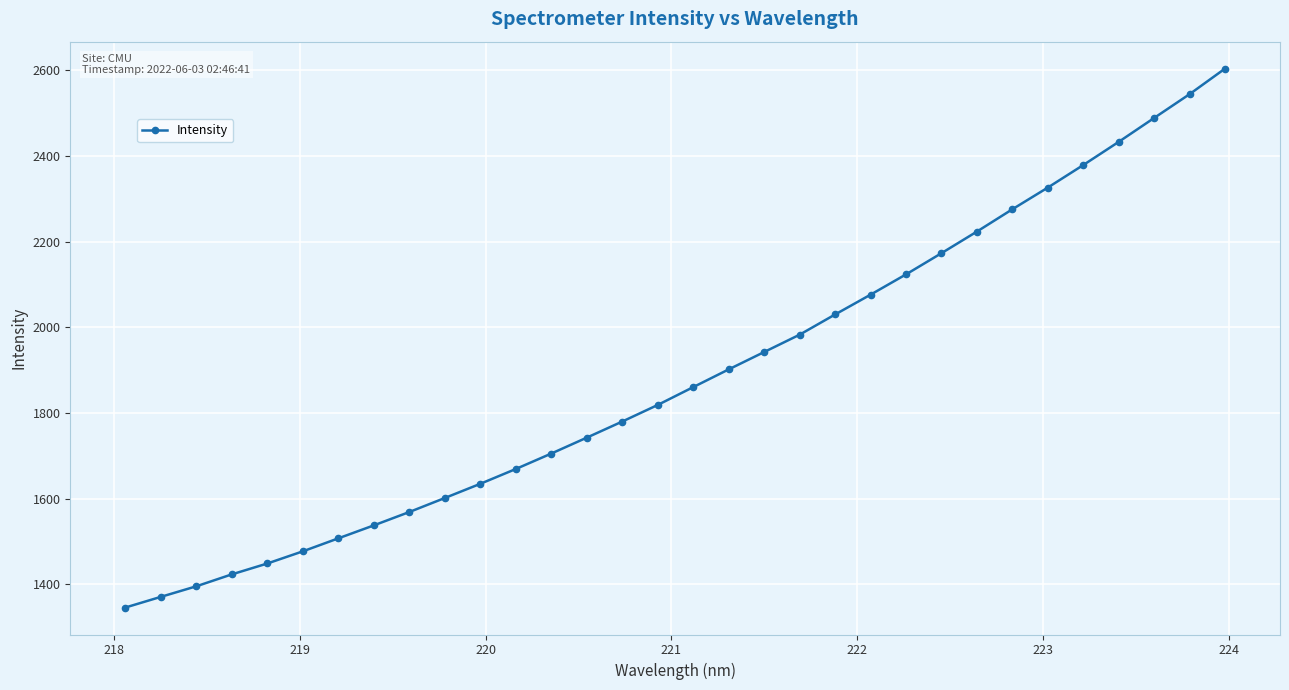

What is the minimum value shown in the chart?

1346.0